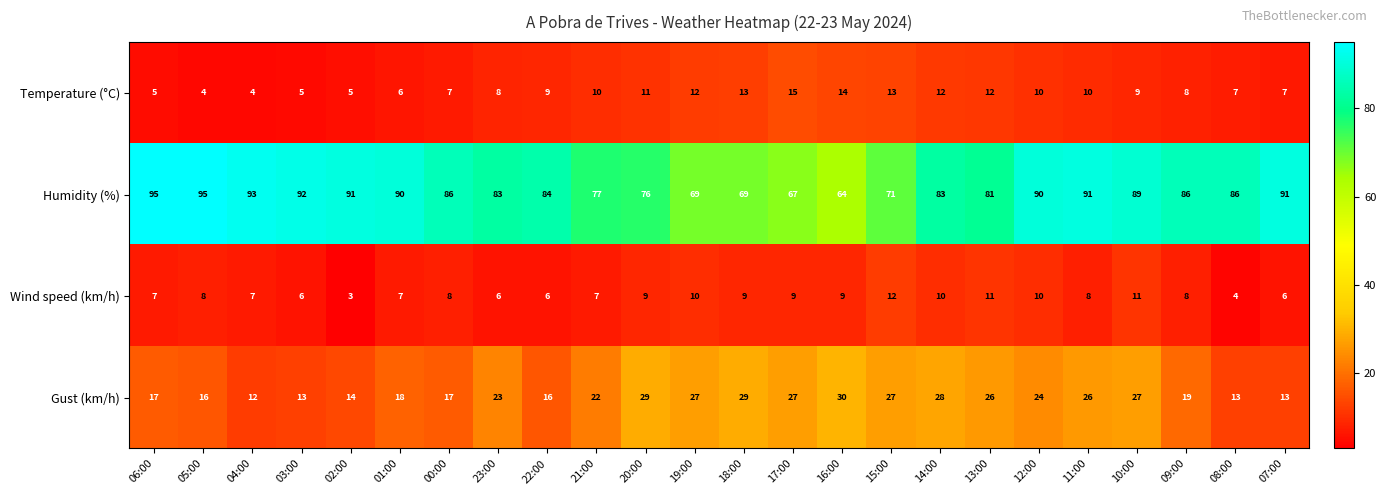

At how many categories does at least one series exceed 59?

24